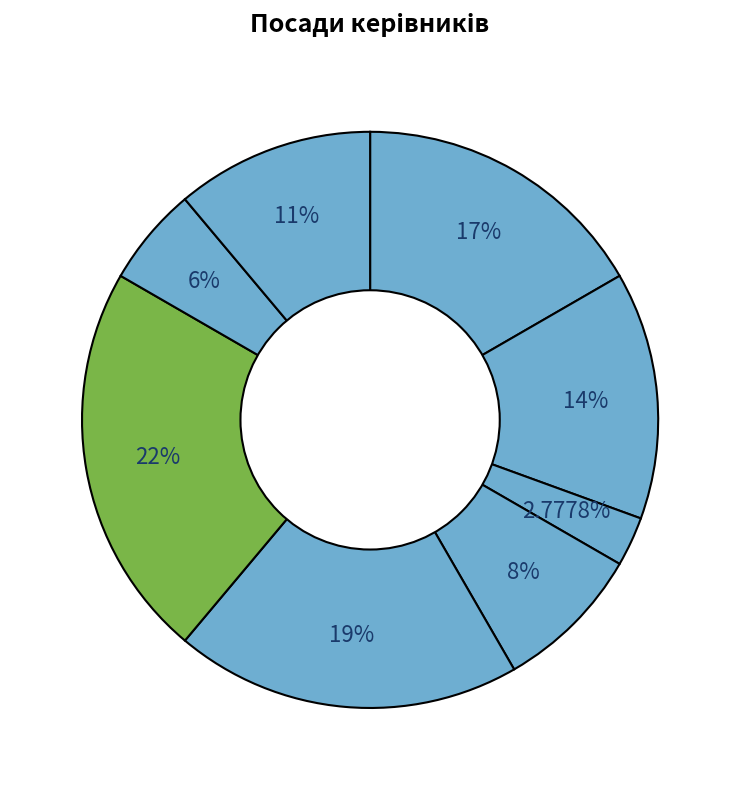

How many segments does this pie chart have?

8